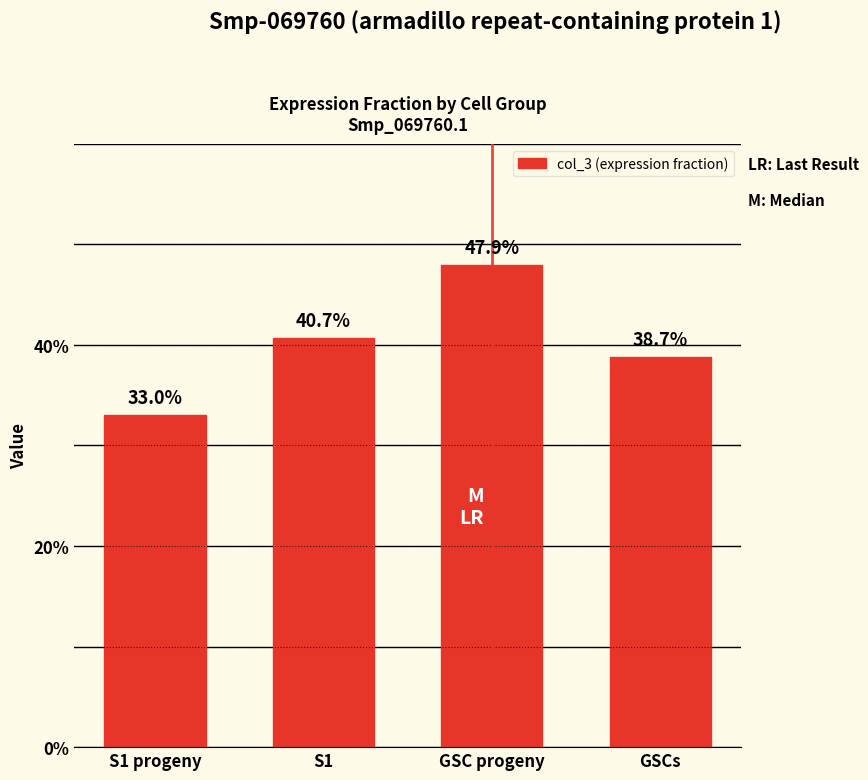

What is the value of the 3rd bar from the left?

0.5